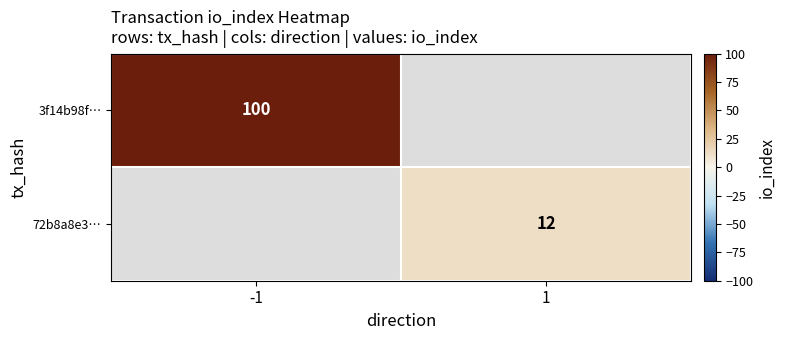

Is the value of 3f14b98f… at -1 greater than the value of 72b8a8e3… at 1?

Yes